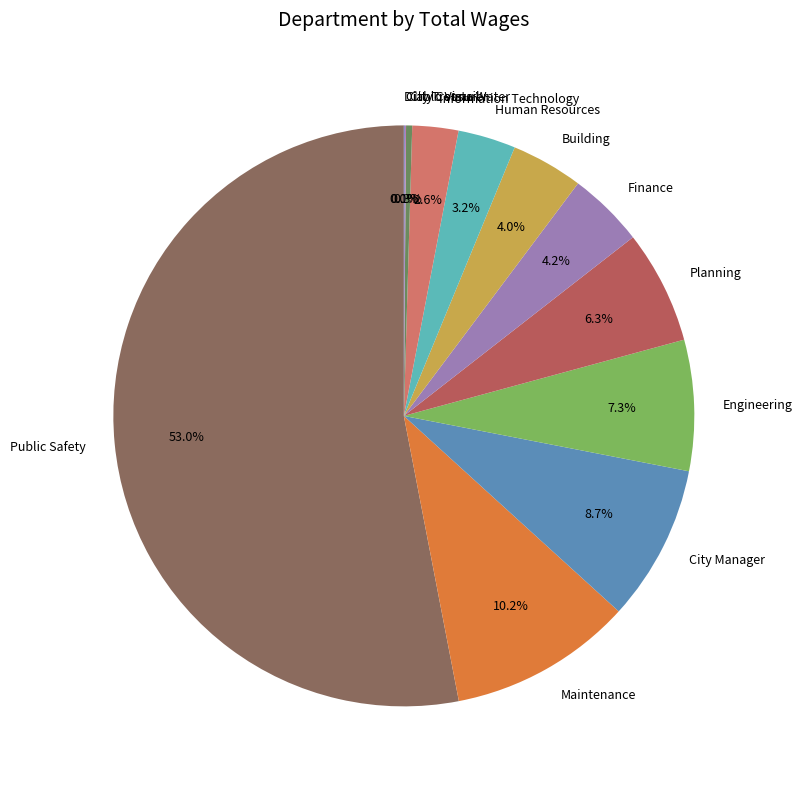

Which slice is the largest?

Public Safety